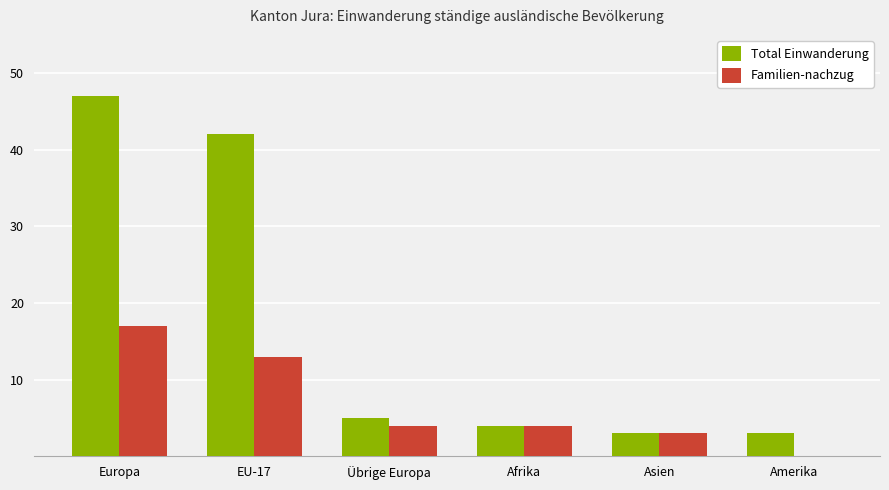

At which label is Total Einwanderung closest to 25?

EU-17